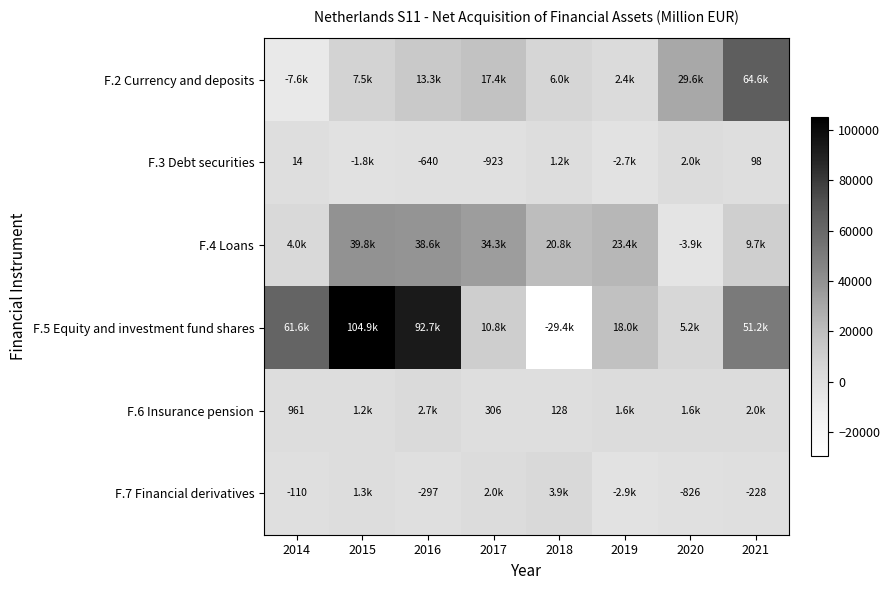

The F.3 Debt securities series shows -1015 at 2016. True or false?

False